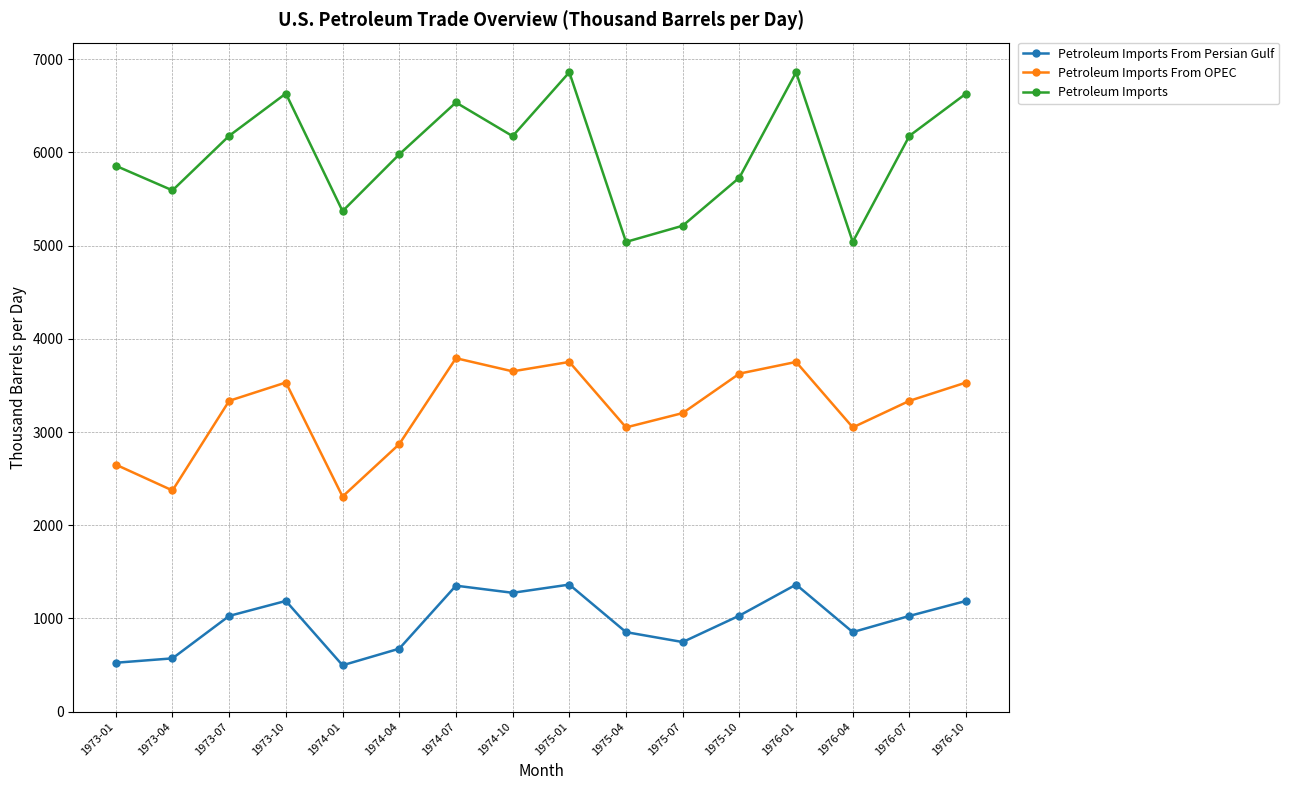

Which series has the widest spread of values?

Petroleum Imports